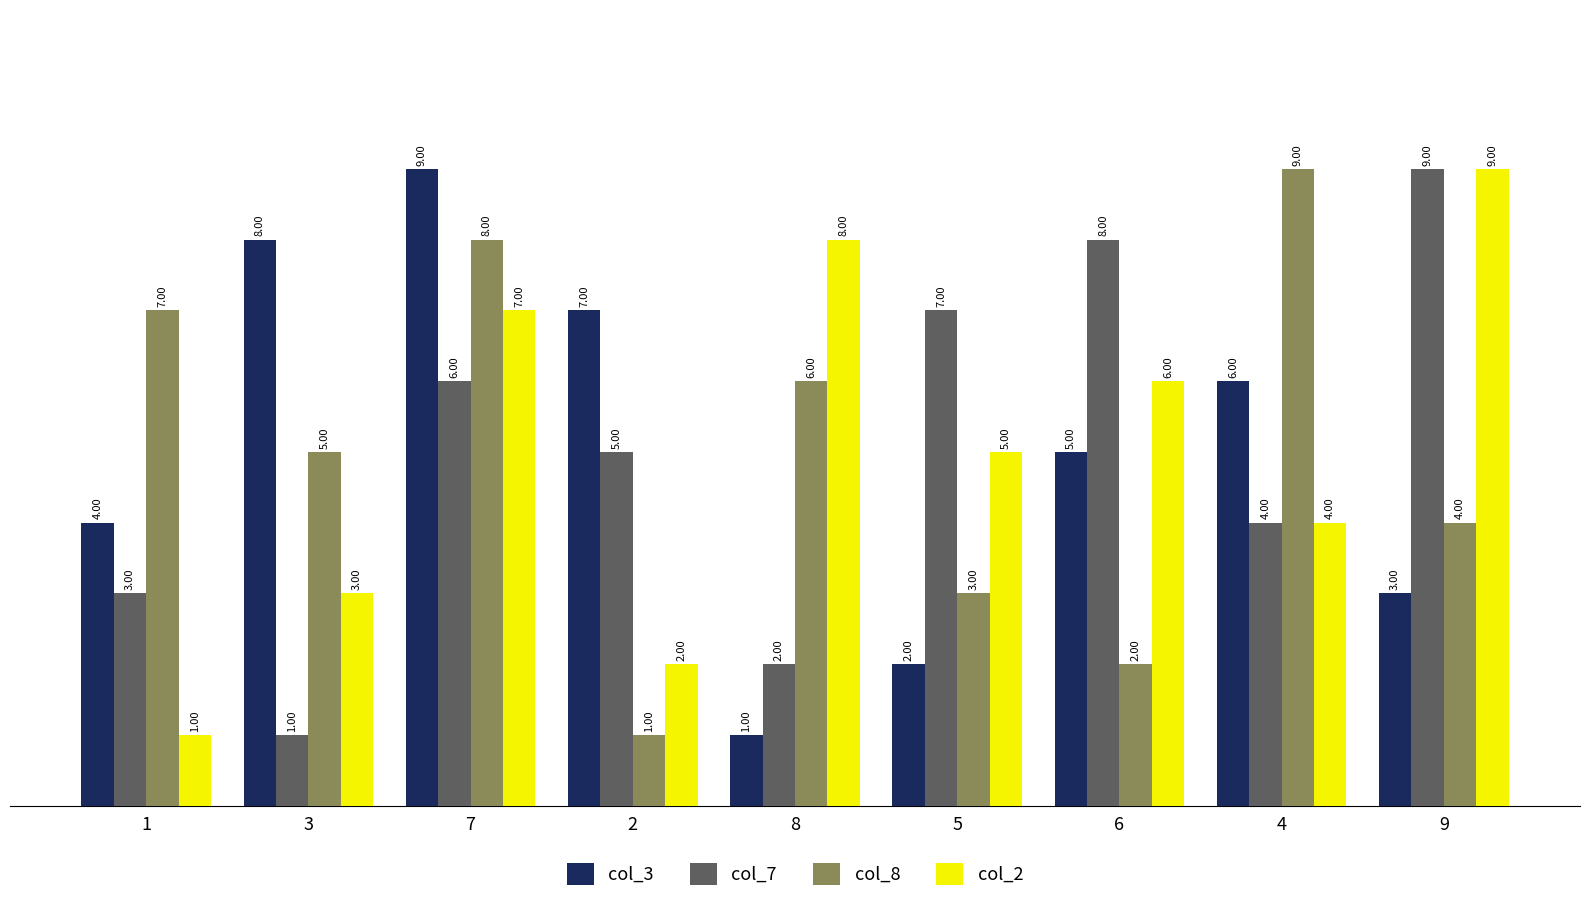

What is the sum of the col_3 values at 5 and 7?

11